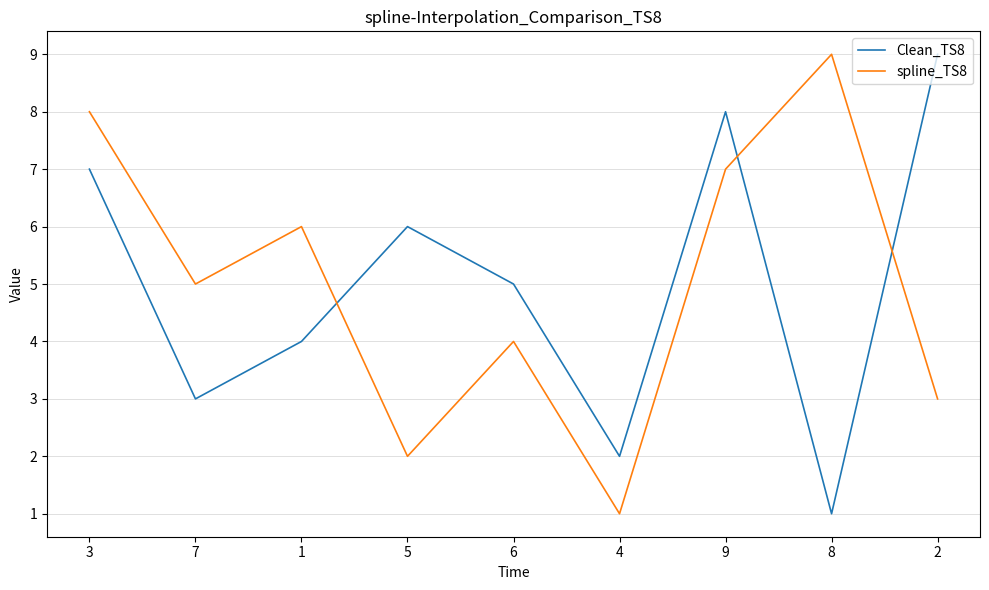

What is the approximate value of Clean_TS8 at 3?

7